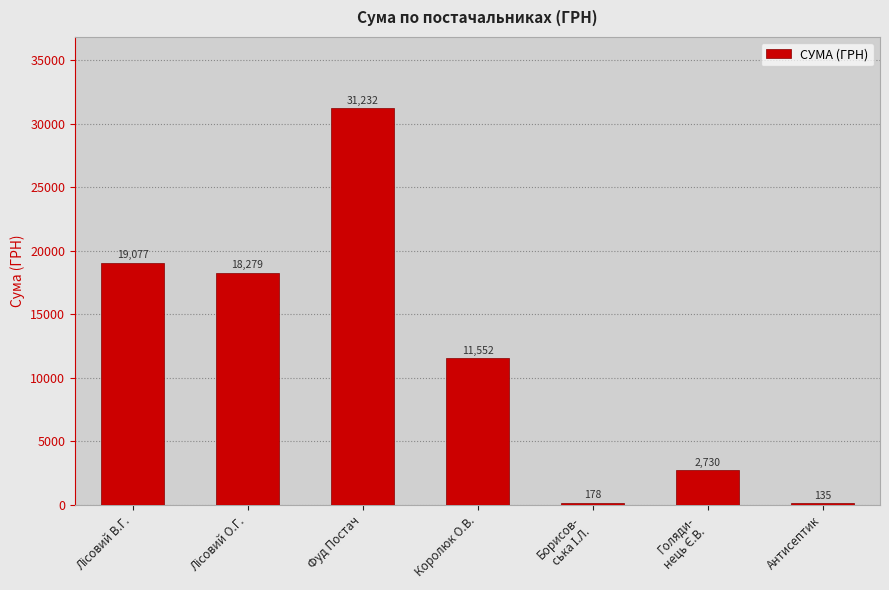

What is the average value?

11883.2